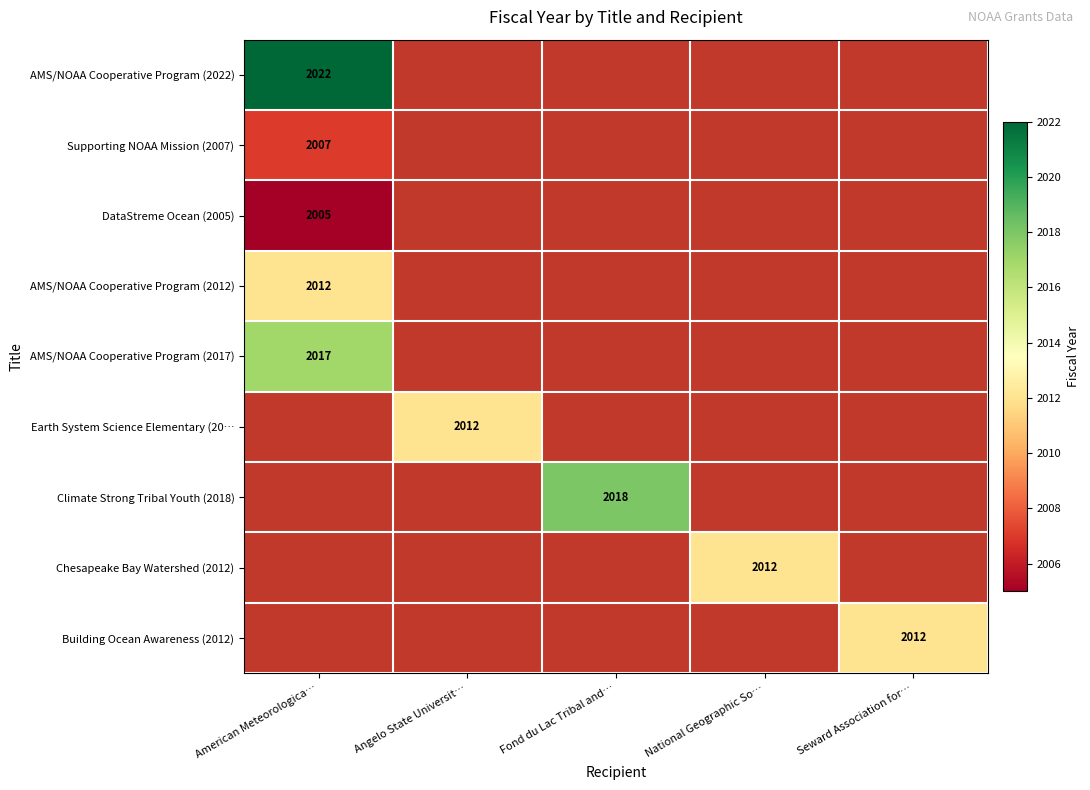

The value of Earth System Science Elementary (20… at Angelo State Universit… is 2012. True or false?

True